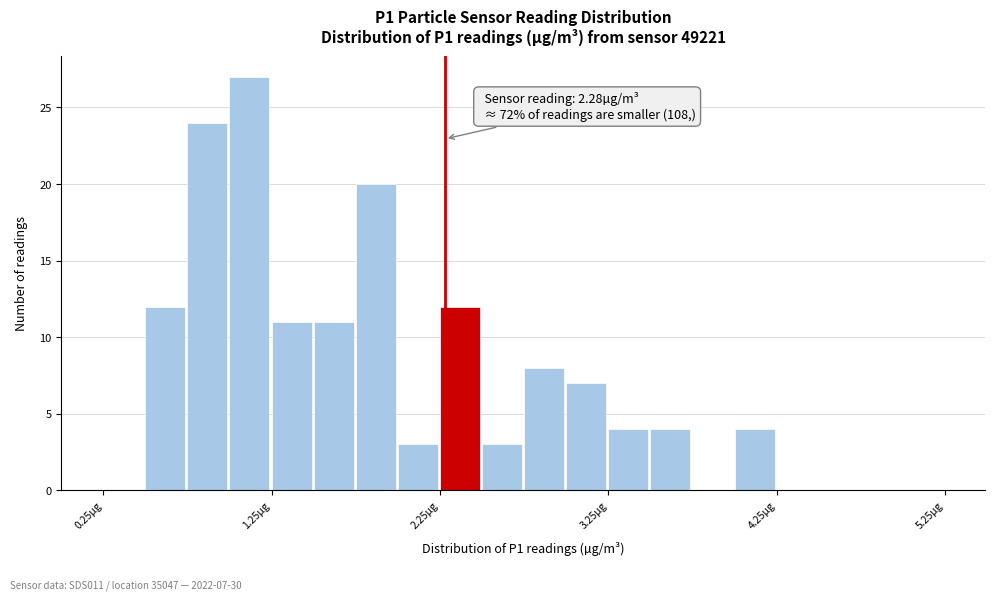

Around what value on the x-axis is the tallest bar? Give the approximate position of its centre, as read against the axis.

1.1